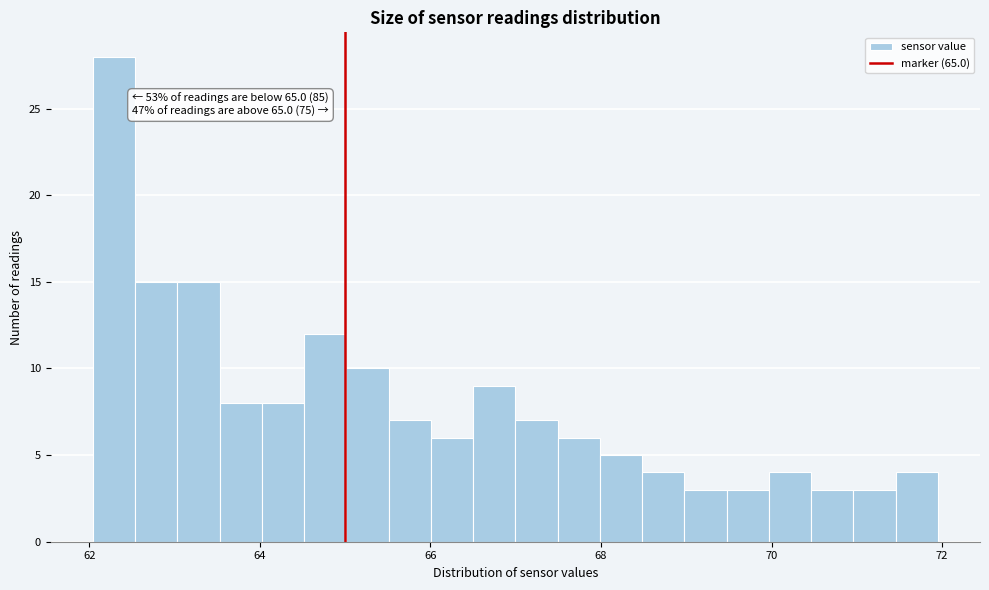

Read against the x-axis, roughly where is the centre of the tallest bar?

62.2